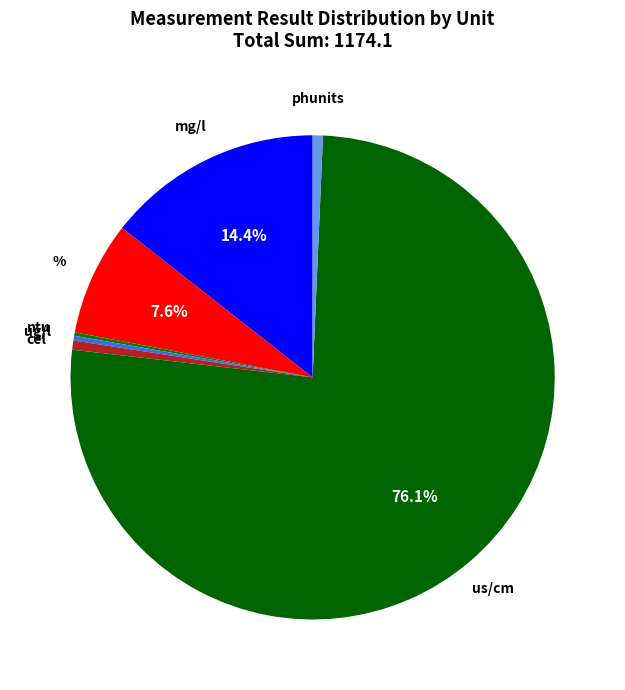

To the nearest percent, what is the difference between the largest and smallest slice percentages?

76%